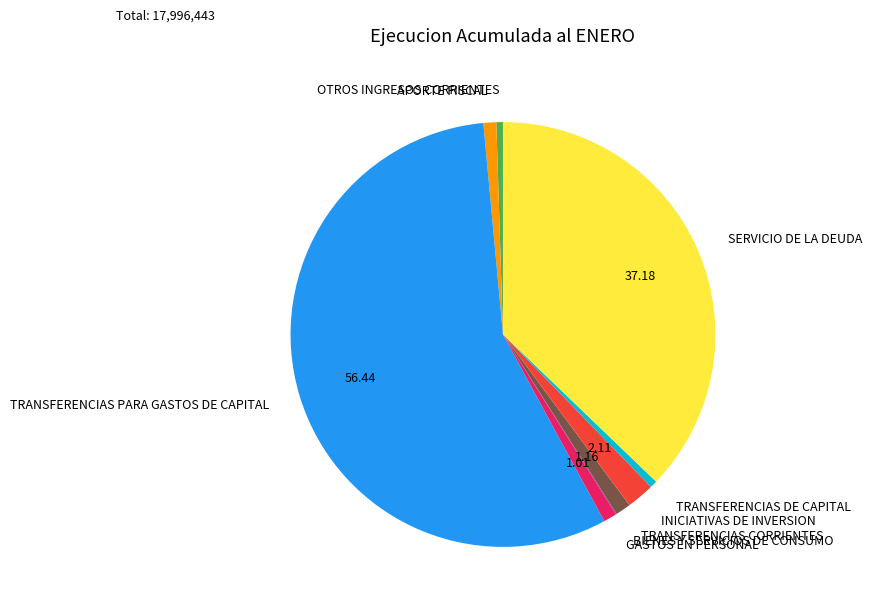

True or false: OTROS INGRESOS CORRIENTES accounts for 0% of the total.

True